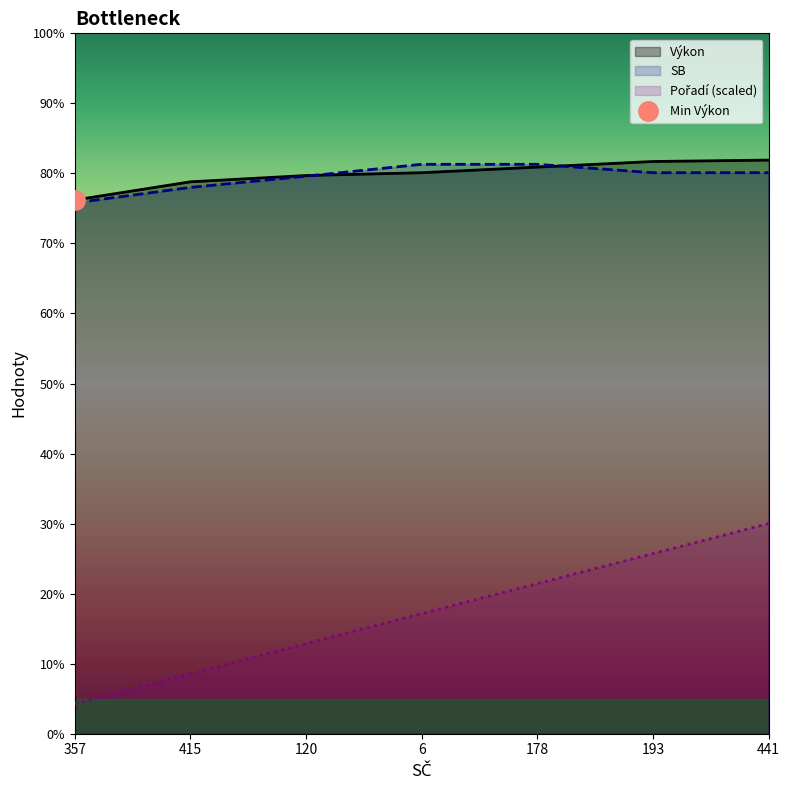

Where does the SB series first go above 8?

6